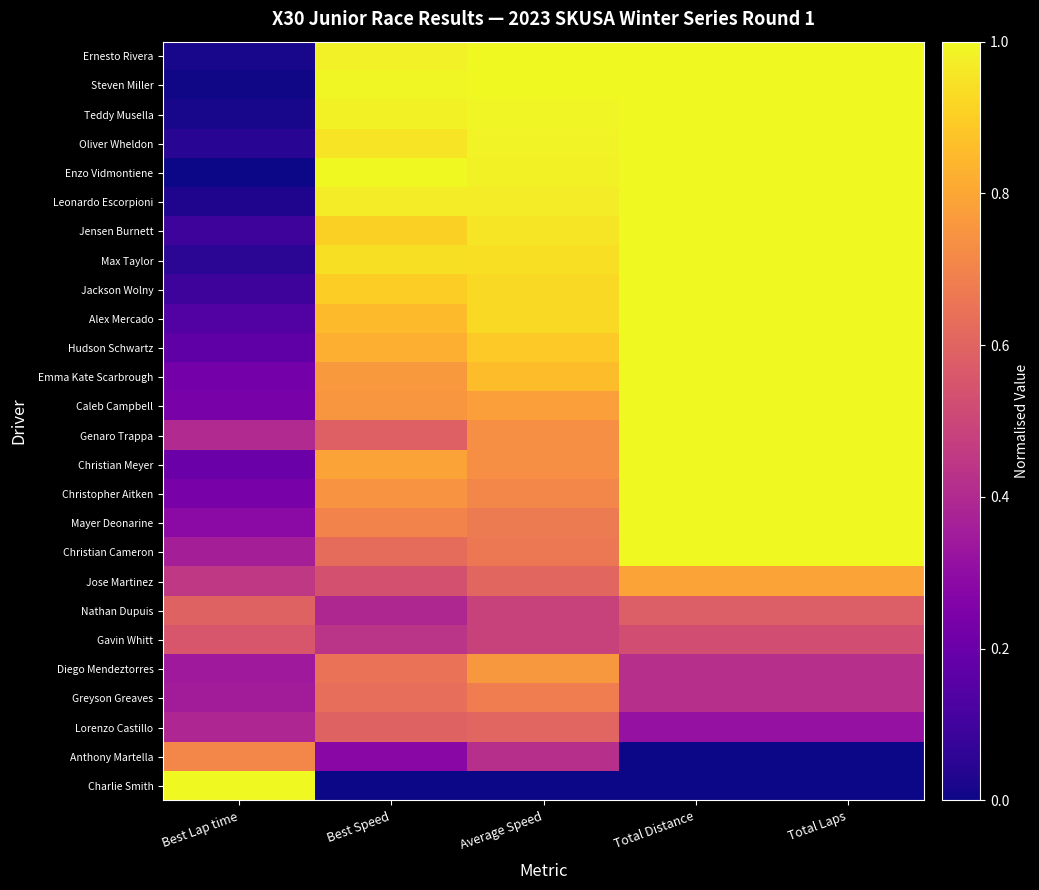

What is the difference between the highest and lowest values at Total Distance?

1.0